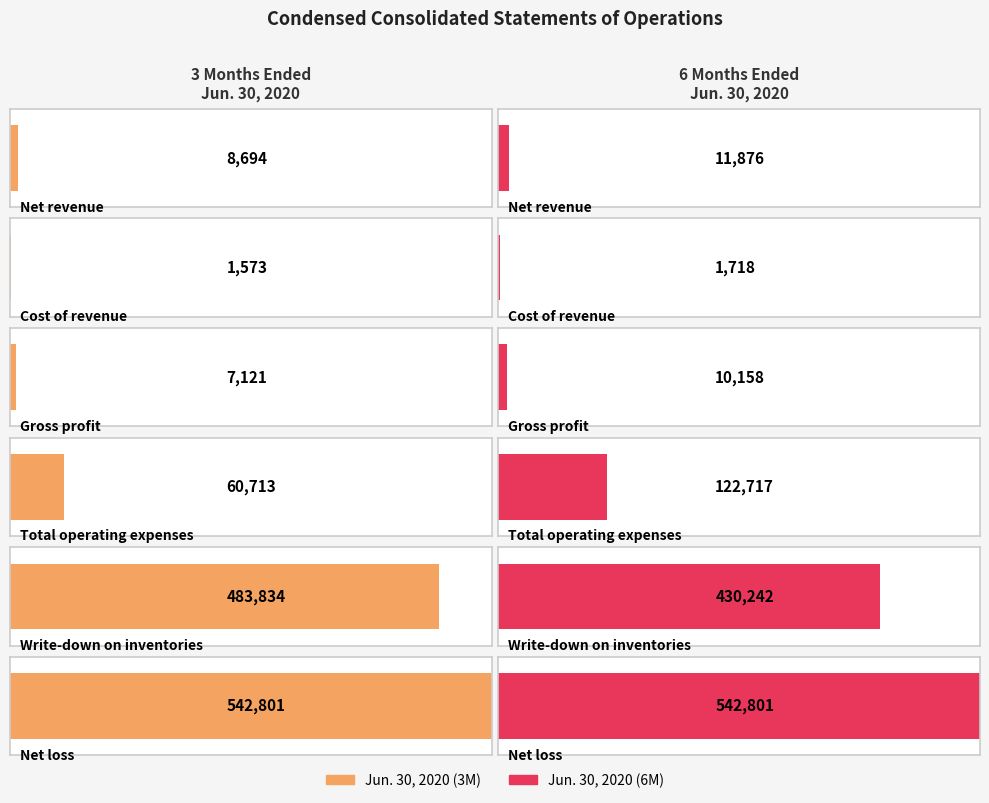

What are all the series names shown in the legend?

Jun. 30, 2020 (3M), Jun. 30, 2020 (6M)